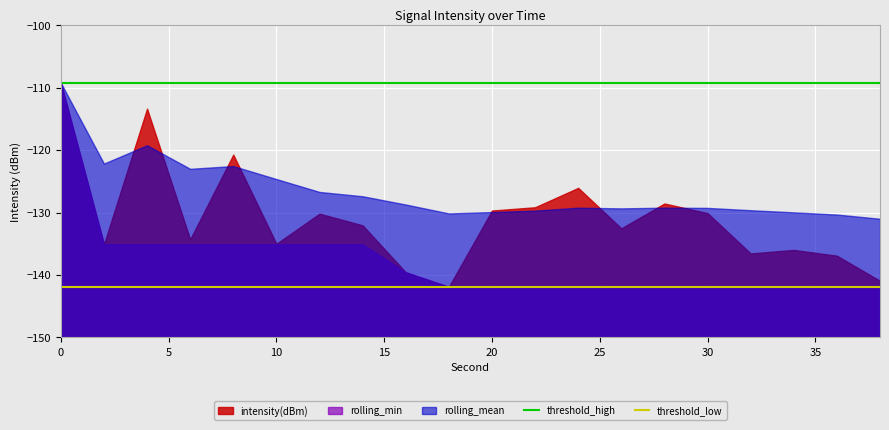

What is the highest value of the threshold_low series?

-141.9